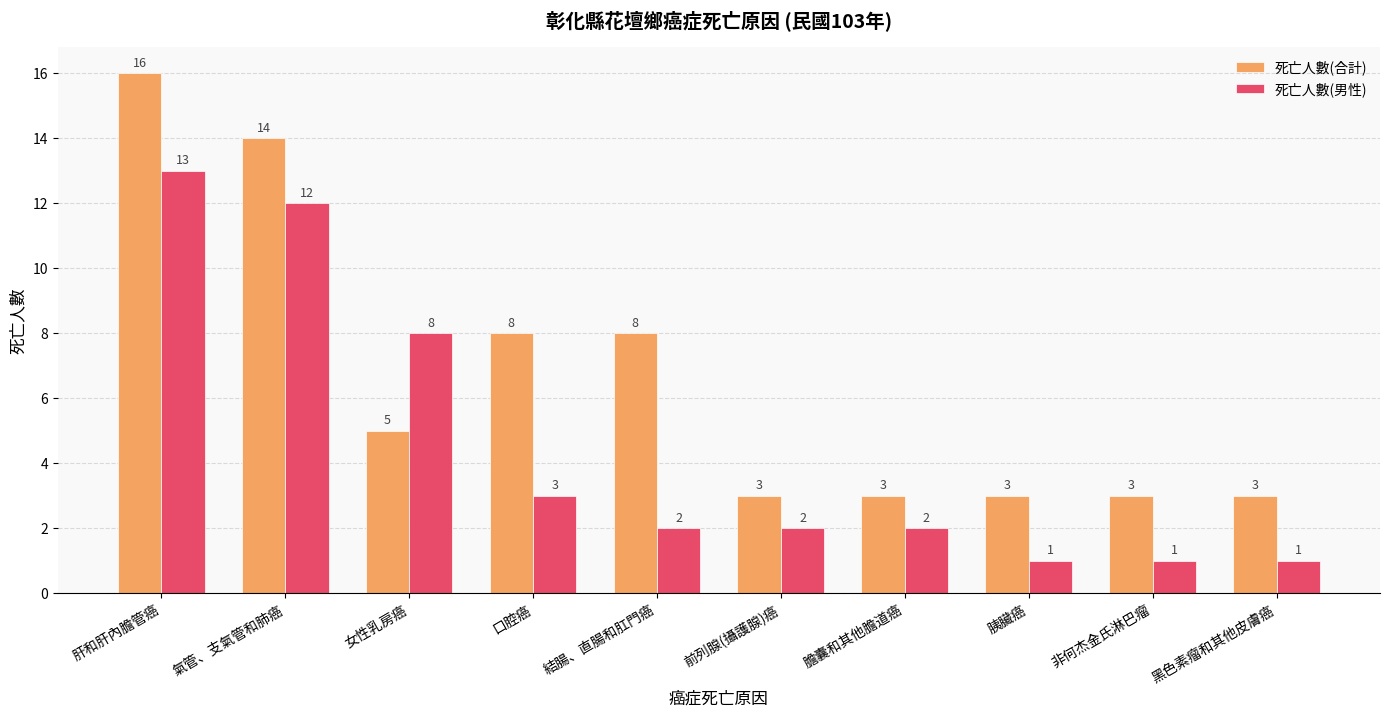

Reading left to right, extract all data points from this chart.

死亡人數(合計): 16	14	5	8	8	3	3	3	3	3
死亡人數(男性): 13	12	8	3	2	2	2	1	1	1